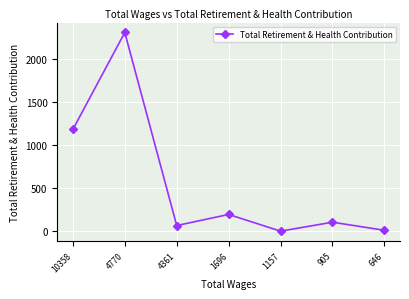

How many interior local valleys (lower than both neighbors) does the data have?

2